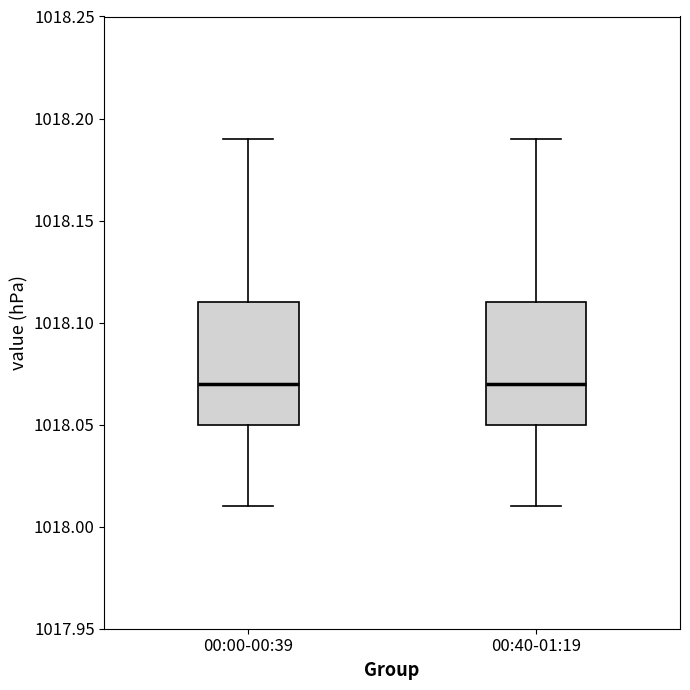

Reading left to right, read every box against the y-axis: the position of its median line, the range the box covers, and the ends of its whiskers. The values are not printed on the chart, so give them approximately, as read against the axis.

00:00-00:39: median 1018.07, box 1018.05 to 1018.11, whiskers 1018.01 to 1018.19
00:40-01:19: median 1018.07, box 1018.05 to 1018.11, whiskers 1018.01 to 1018.19